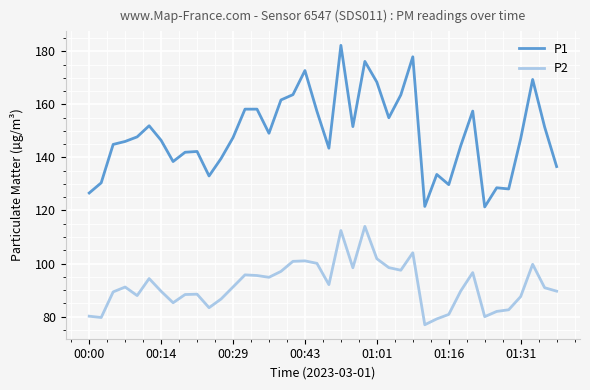

Which series has the widest spread of values?

P1